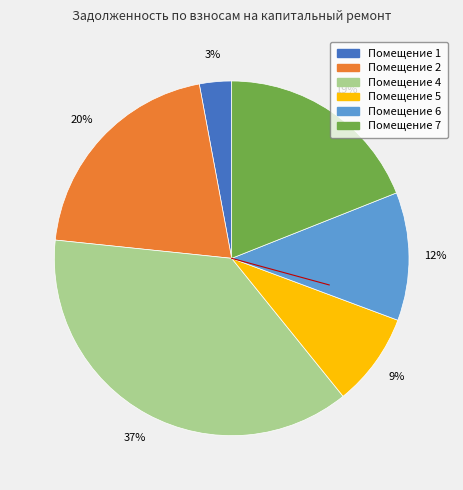

Does any single category account for the majority?

No